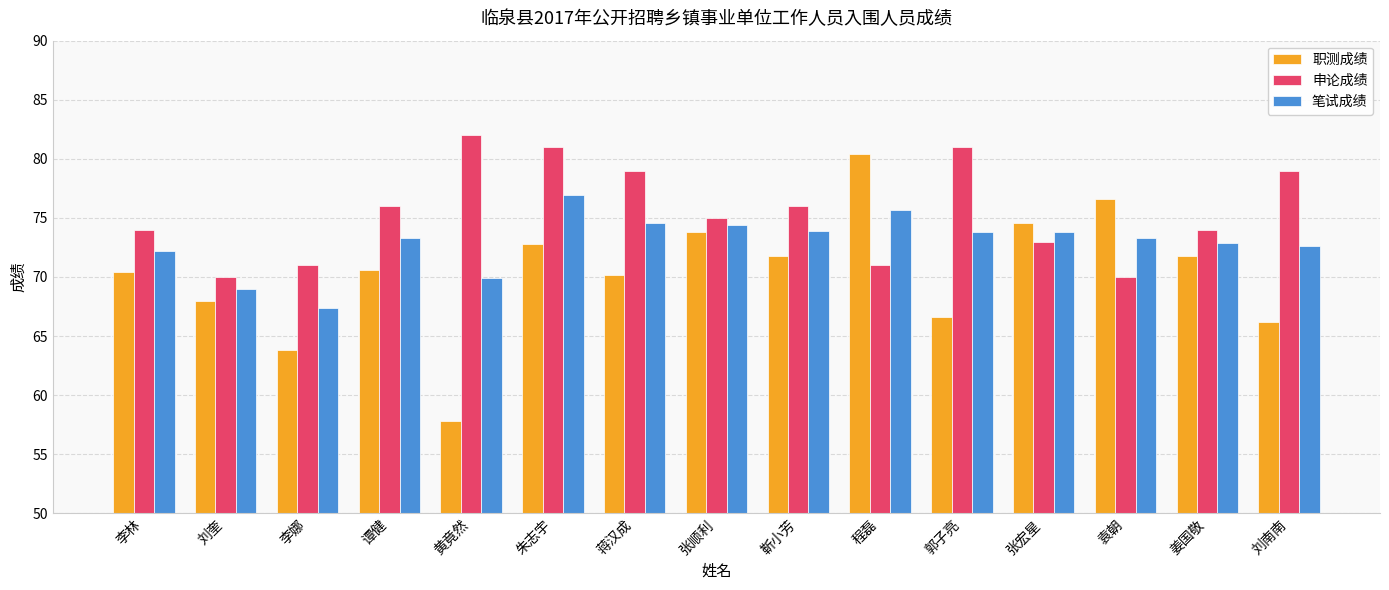

List the series in order of their peak value, lowest first.

笔试成绩, 职测成绩, 申论成绩